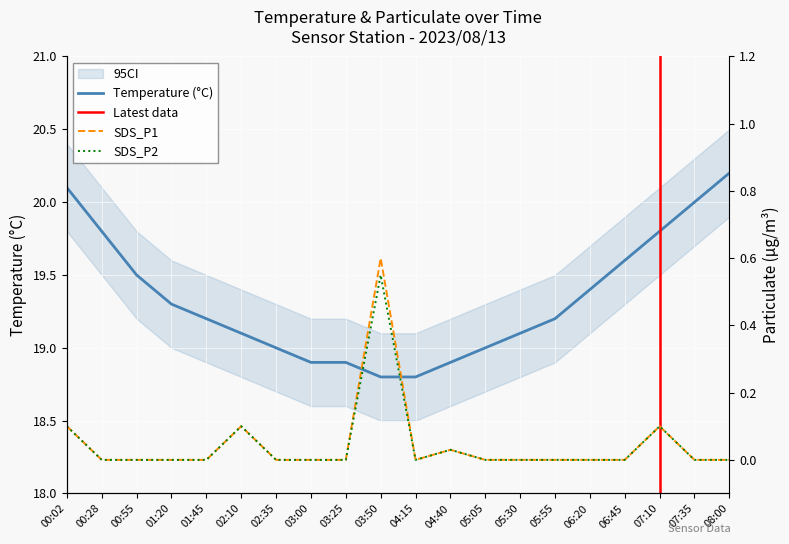

What is the total value across all series at 00:02?

20.3